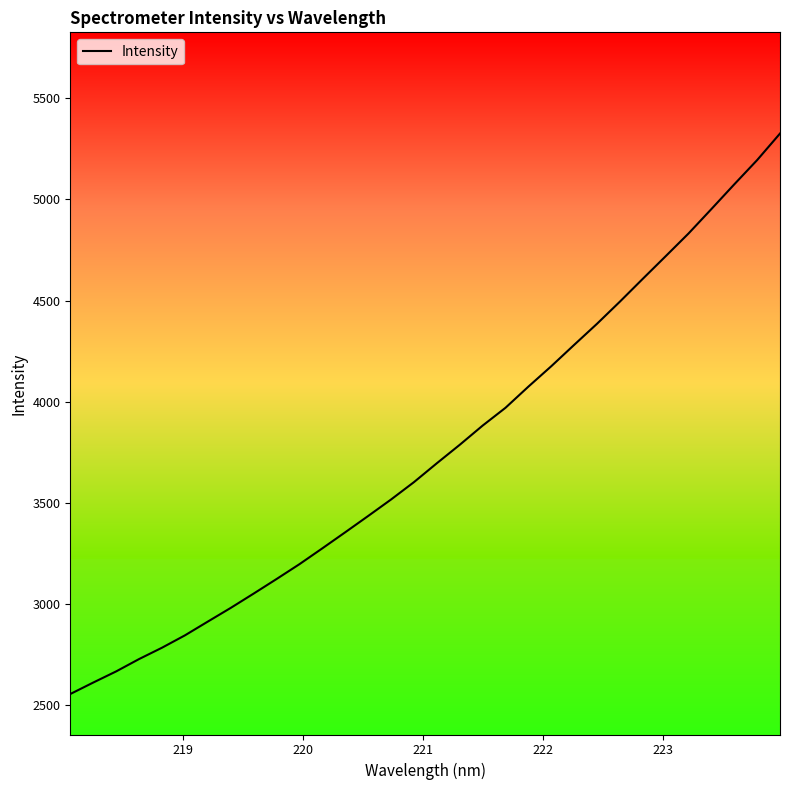

What is the smallest value displayed?

2555.7